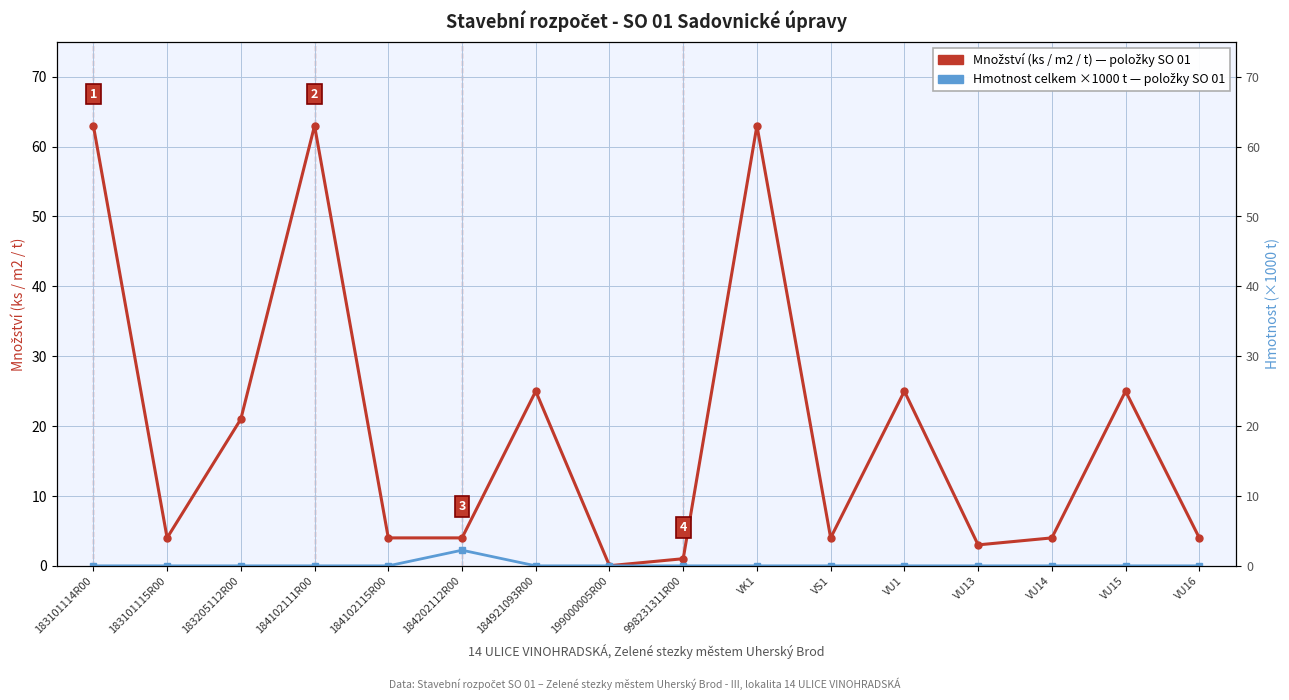

In Množství (ks / m2 / t), how many points are higher than both neighbors (excluding endpoints)?

5